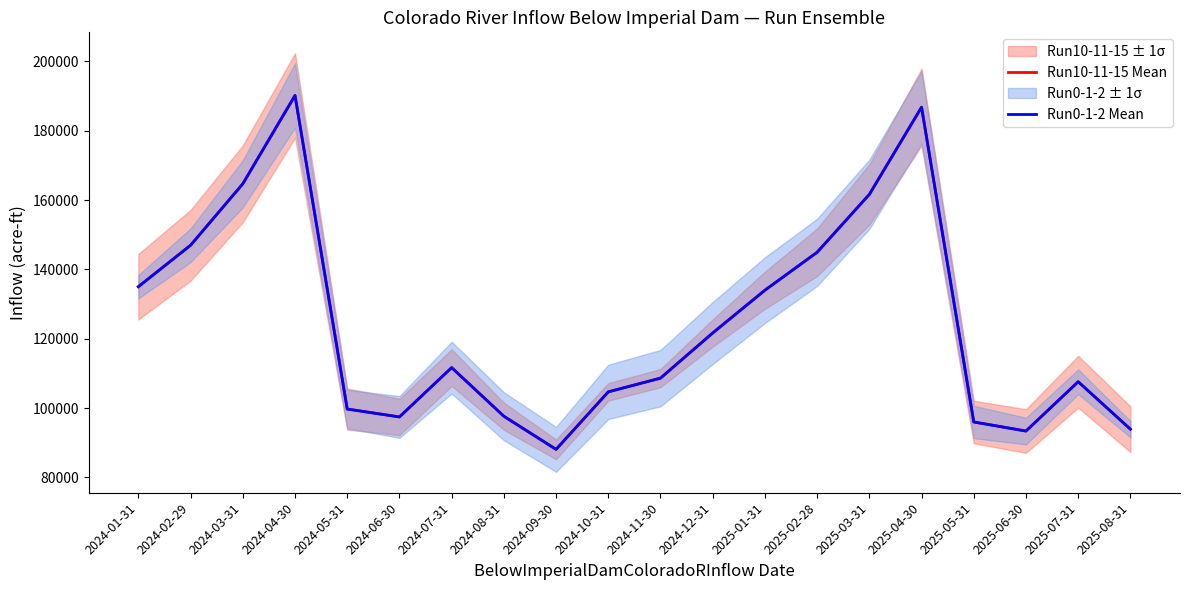

True or false: Run10-11-15 Mean and Run0-1-2 Mean intersect in this chart.

False